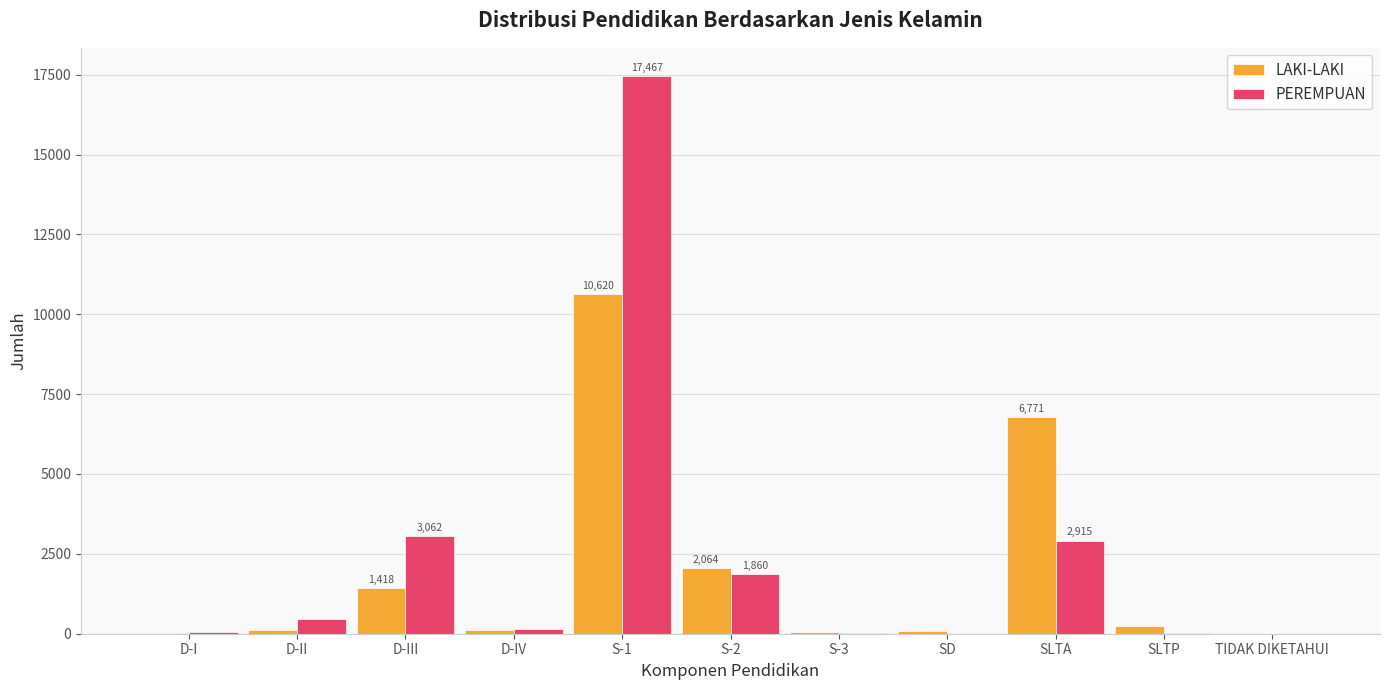

How many groups of bars are there?

11